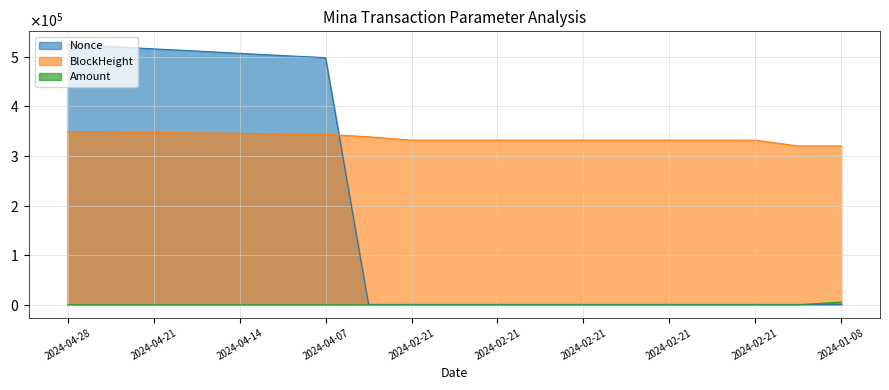

Which has a higher value, 2024-04-07 or 2024-02-21?

2024-04-07